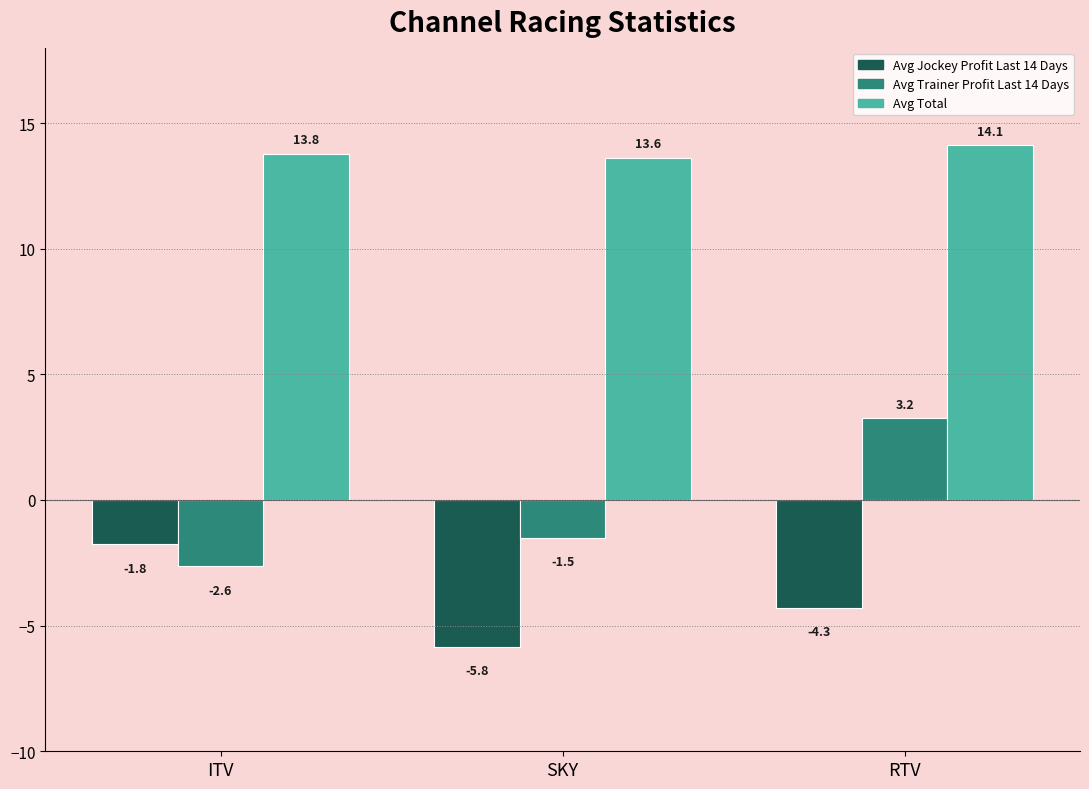

Which series has the largest range (max minus min)?

Avg Trainer Profit Last 14 Days